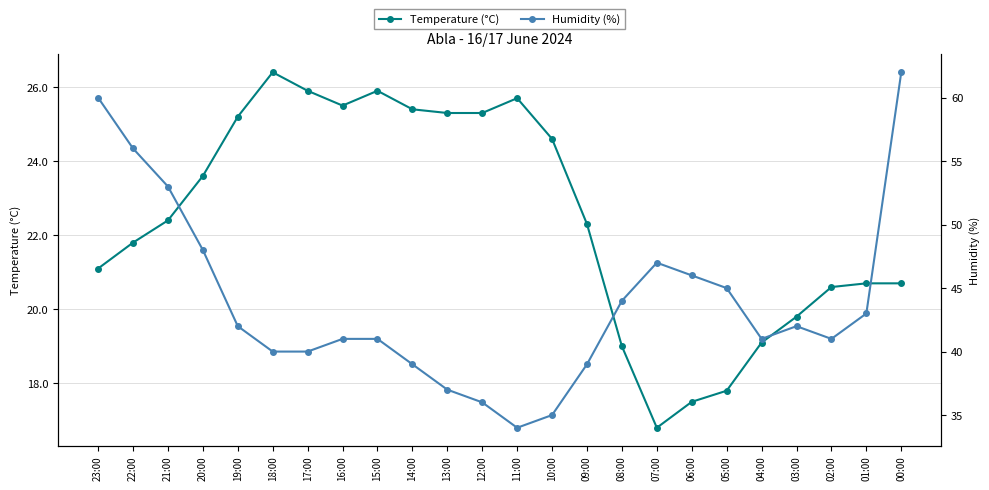

The Humidity (%) series shows 12.6 at 05:00. True or false?

False